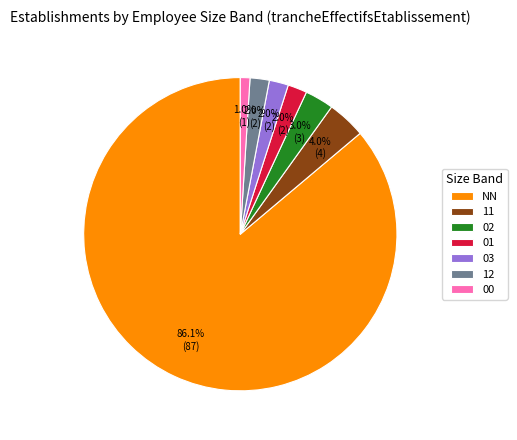

Is there any slice that represents more than half of the pie?

Yes